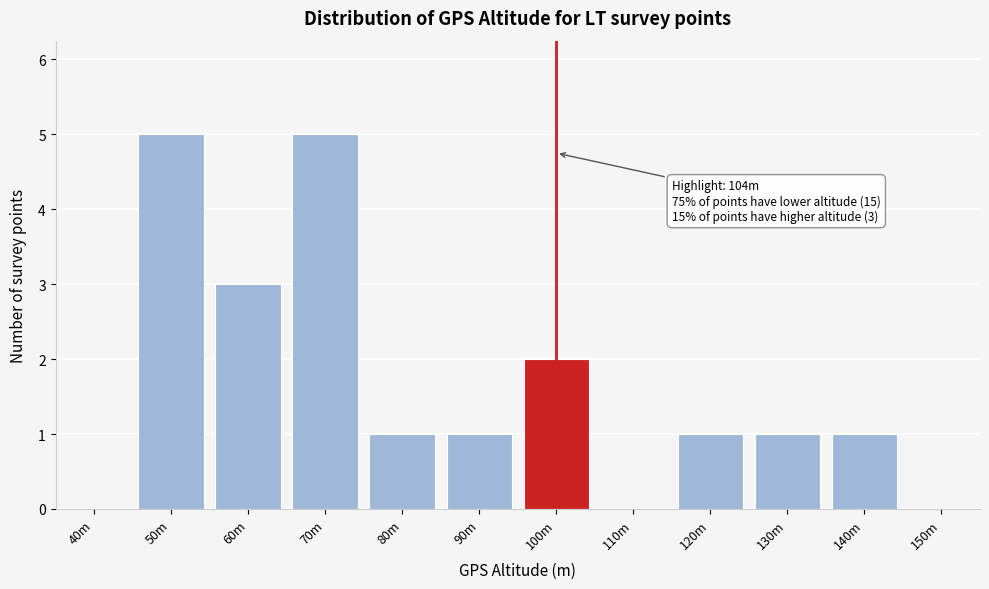

Reading right to left, transcribe all the data shown in this chart.

150m=0	140m=1	130m=1	120m=1	110m=0	100m=2	90m=1	80m=1	70m=5	60m=3	50m=5	40m=0